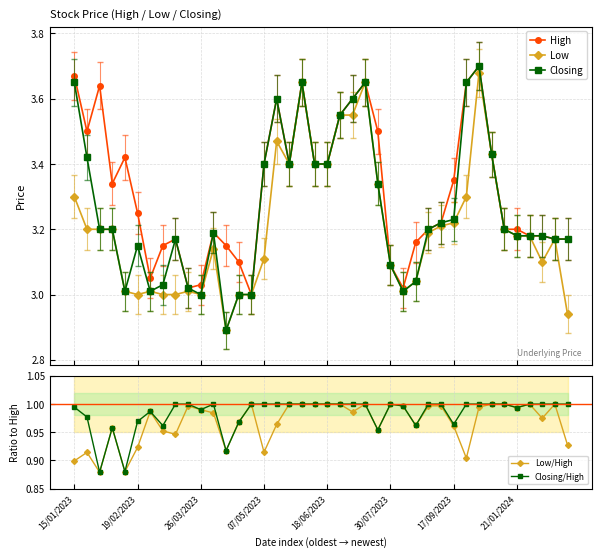

Count the number of data series in this chart.

5